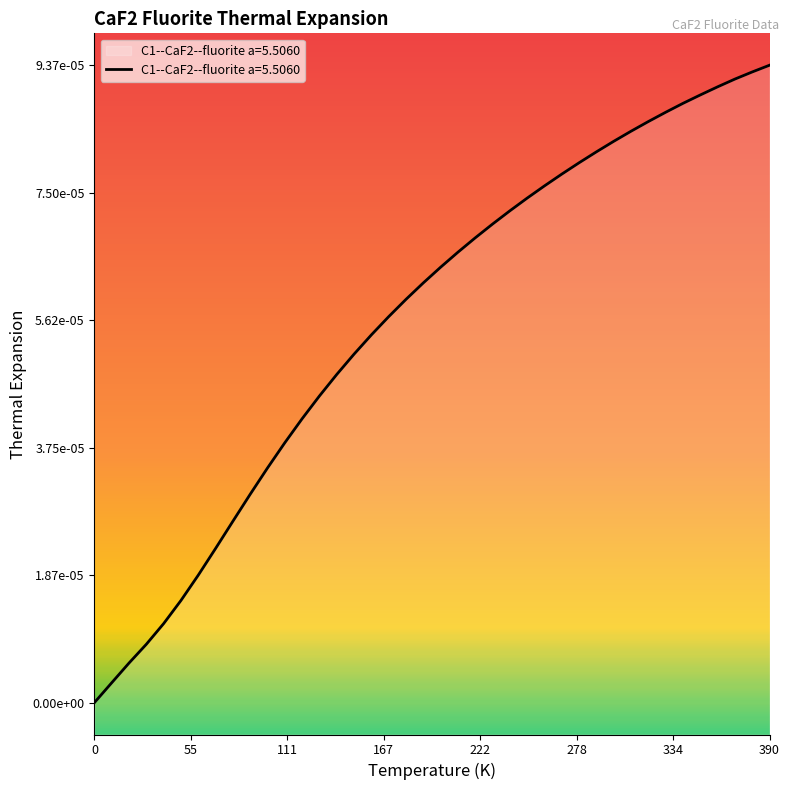

Reading right to left, transcribe all the data shown in this chart.

390.0=0.0	380.0=0.0	370.0=0.0	360.0=0.0	350.0=0.0	340.0=0.0	330.0=0.0	320.0=0.0	310.0=0.0	300.0=0.0	290.0=0.0	280.0=0.0	270.0=0.0	260.0=0.0	250.0=0.0	240.0=0.0	230.0=0.0	220.0=0.0	210.0=0.0	200.0=0.0	190.0=0.0	180.0=0.0	170.0=0.0	160.0=0.0	150.0=0.0	140.0=0.0	130.0=0.0	120.0=0.0	110.0=0.0	100.0=0.0	90.0=0.0	80.0=0.0	70.0=0.0	60.0=0.0	50.0=0.0	40.0=0.0	30.0=0.0	20.0=0.0	10.0=0.0	0.0=0.0